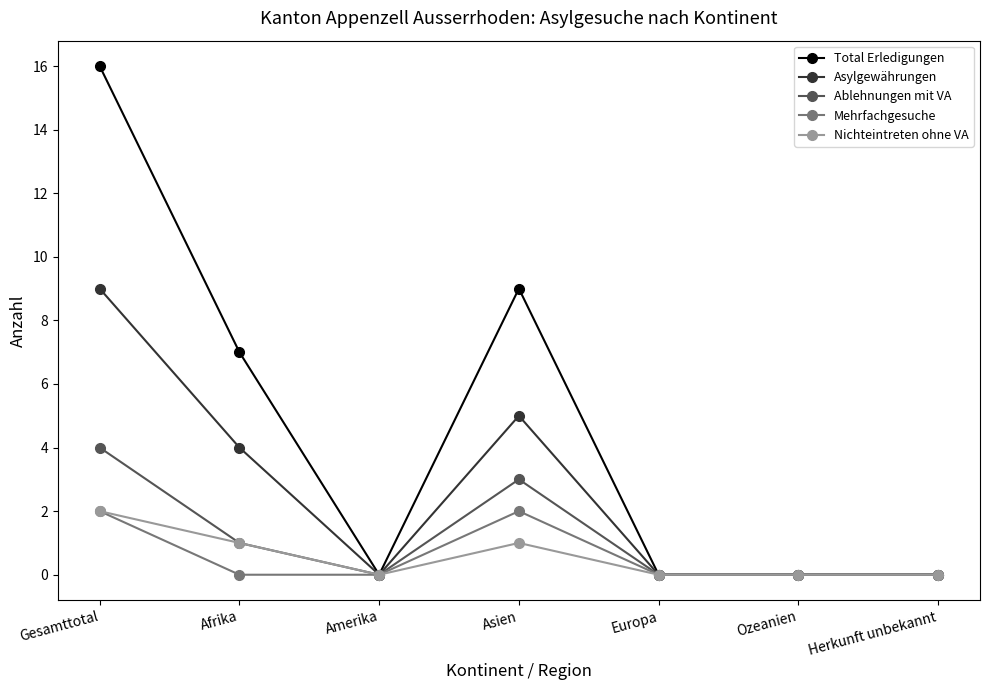

Which label corresponds to the largest value in the chart?

Gesamttotal